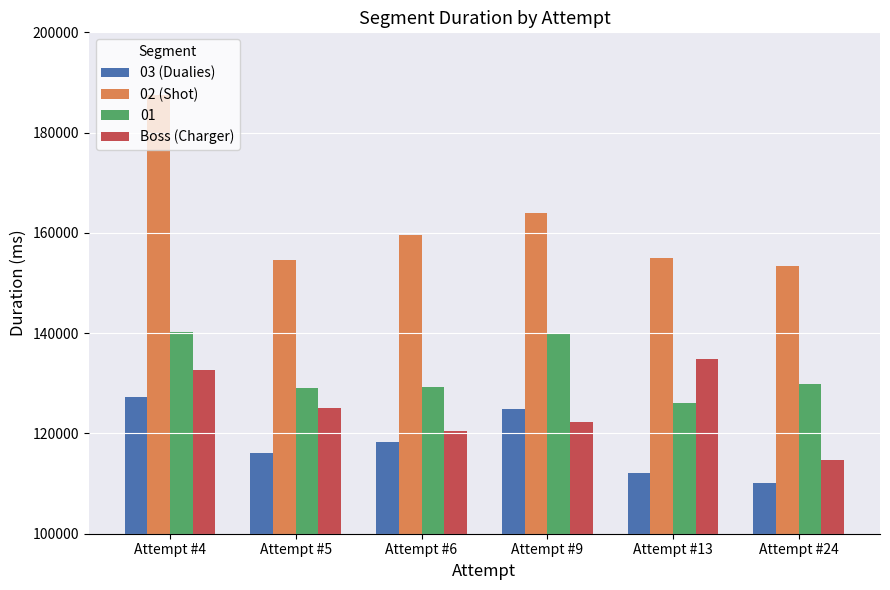

Is the value of 03 (Dualies) at Attempt #4 greater than the value of Boss (Charger) at Attempt #9?

Yes